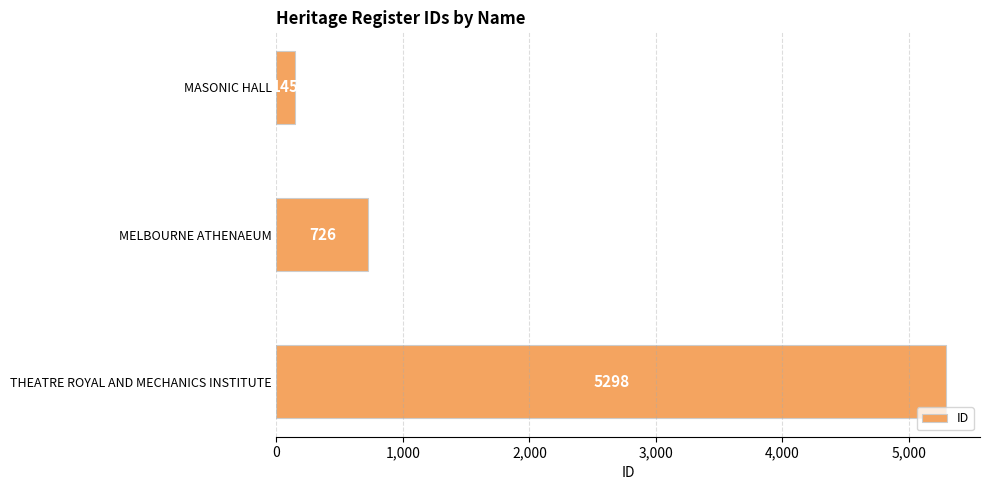

What is the sum of all values?

6169